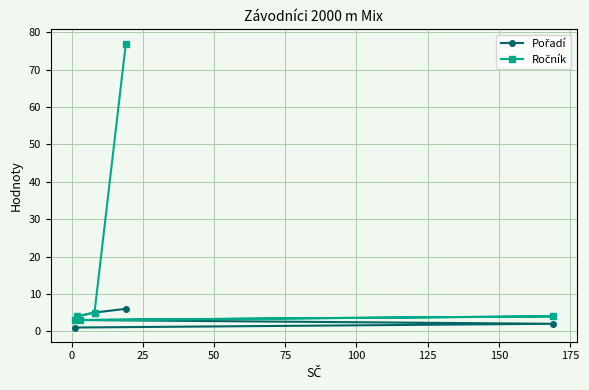

The Ročník series shows 4 at 50. True or false?

True